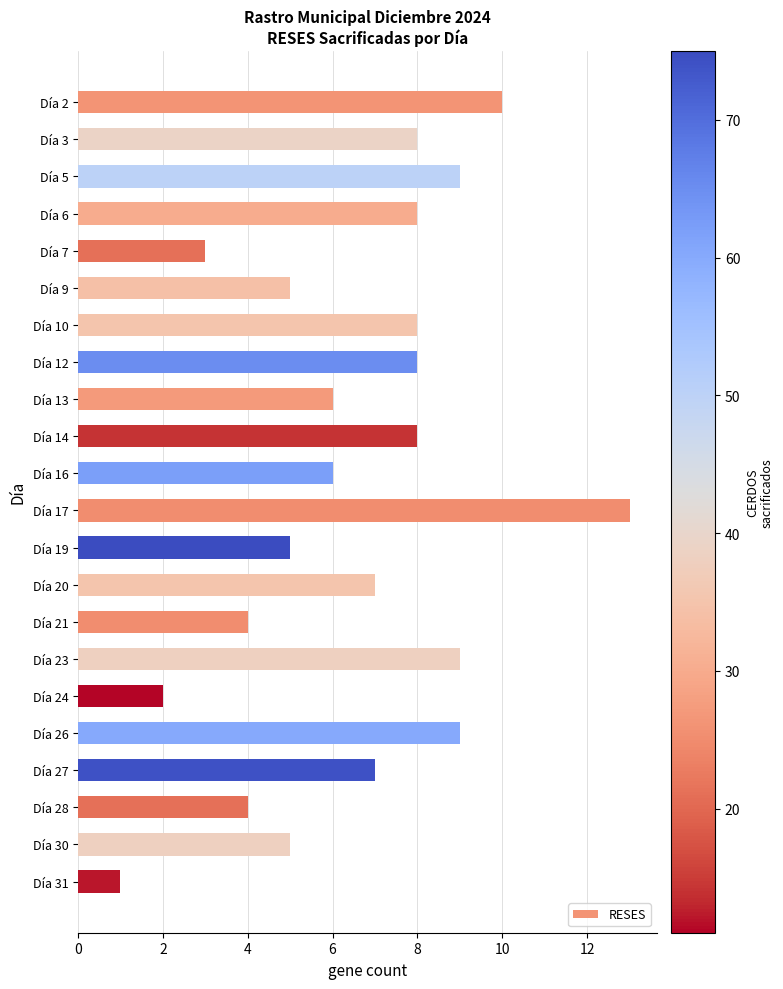

Reading top to bottom, transcribe all the data shown in this chart.

10	8	9	8	3	5	8	8	6	8	6	13	5	7	4	9	2	9	7	4	5	1